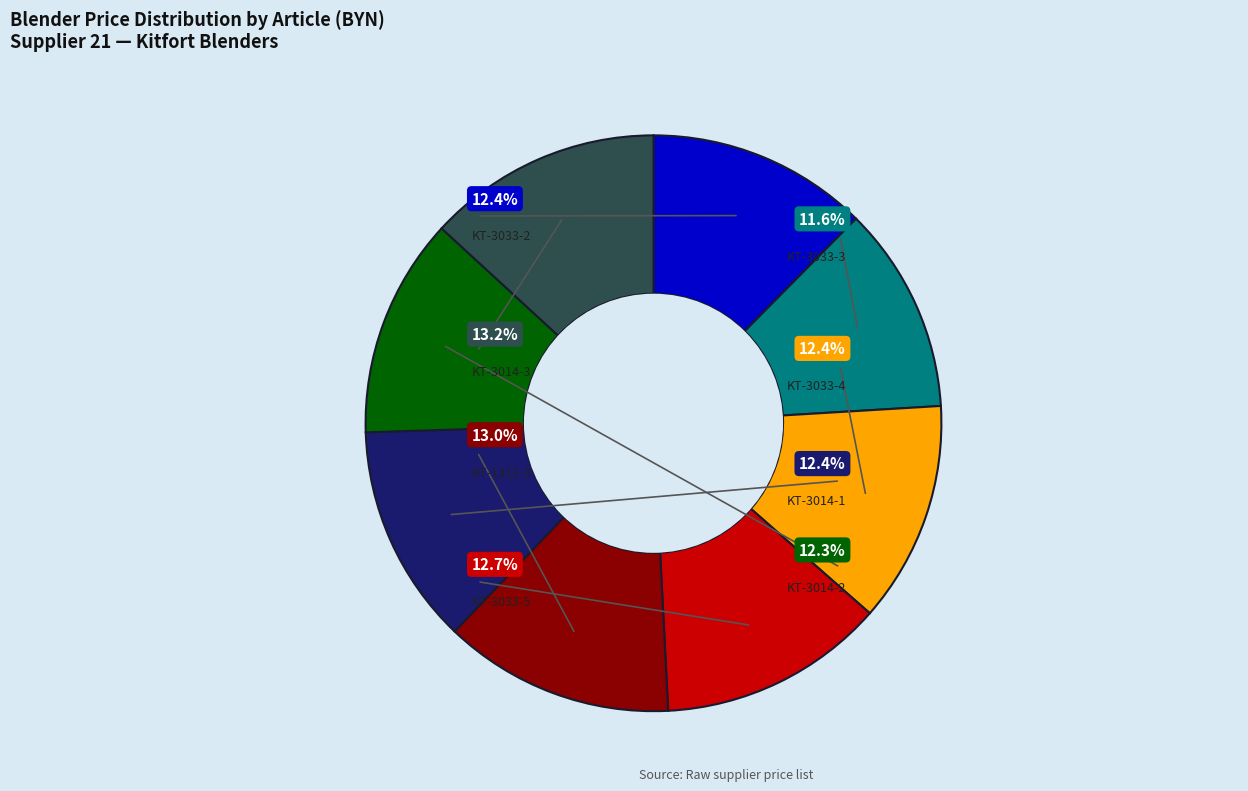

To the nearest percent, what portion does KT-3033-3 represent?

12%